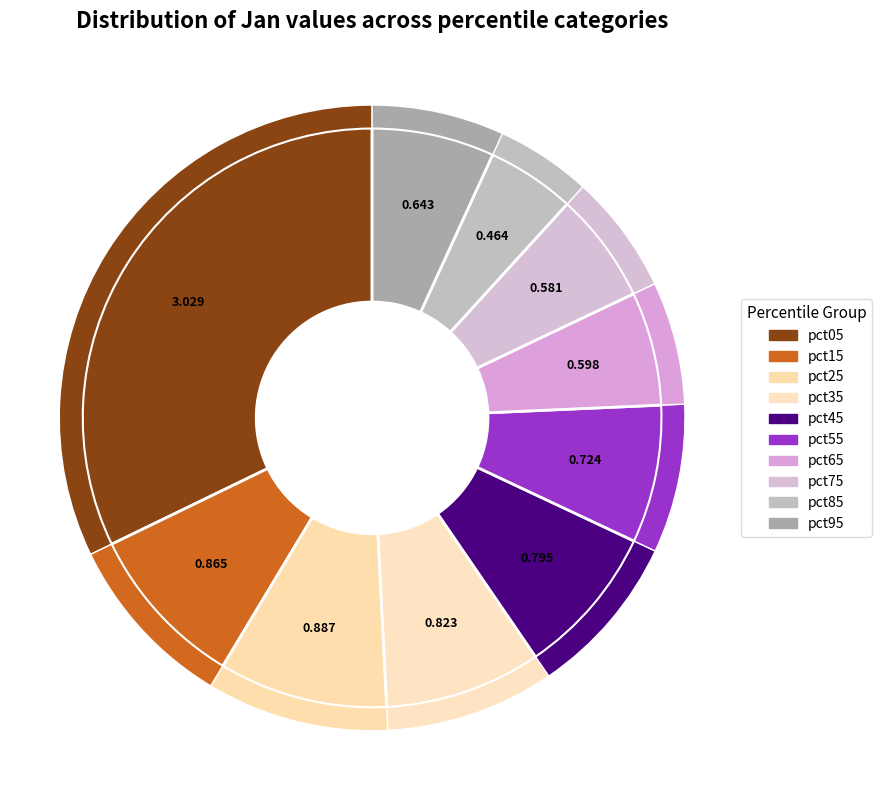

Does pct25 represent more than half of the total?

No